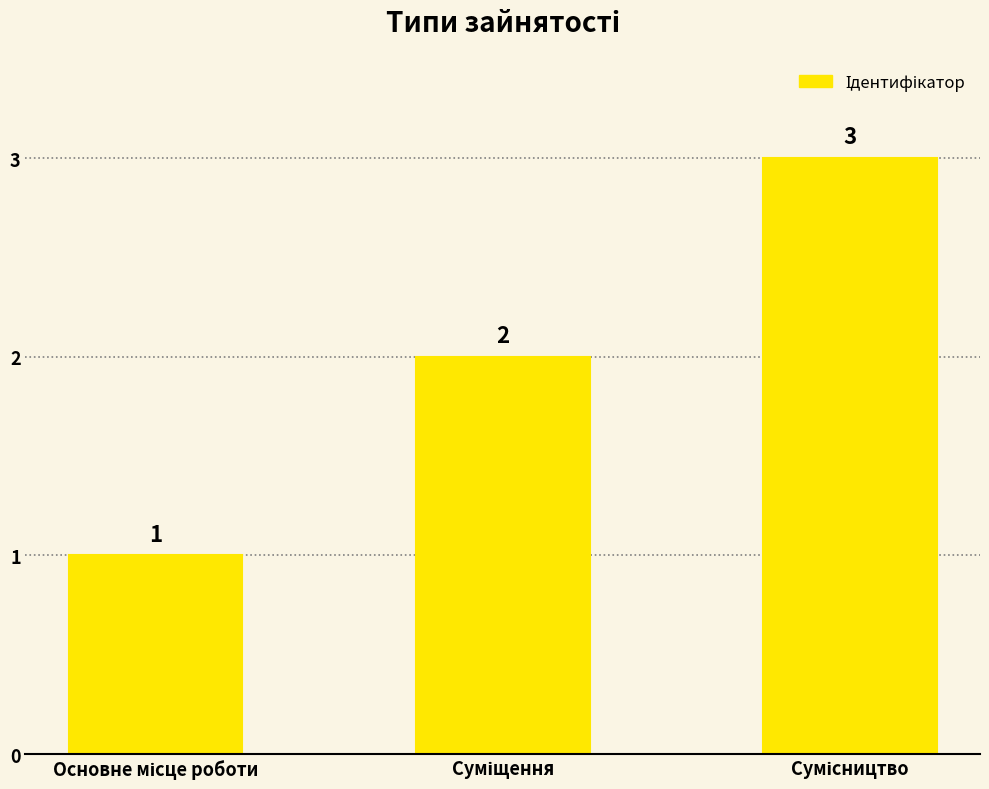

What is the sum of all values?

6